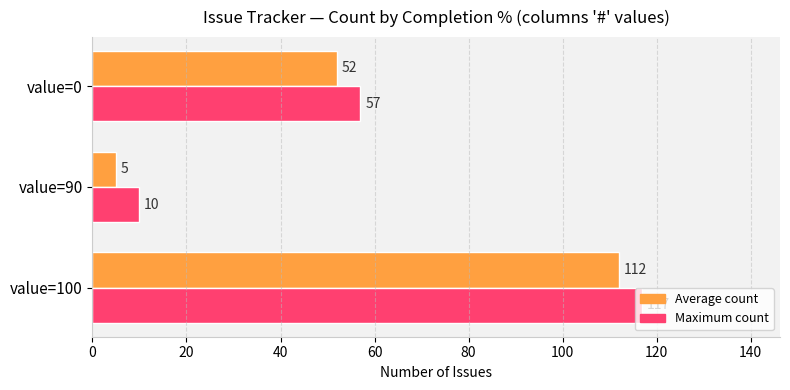

What is the maximum value shown in the chart?

117